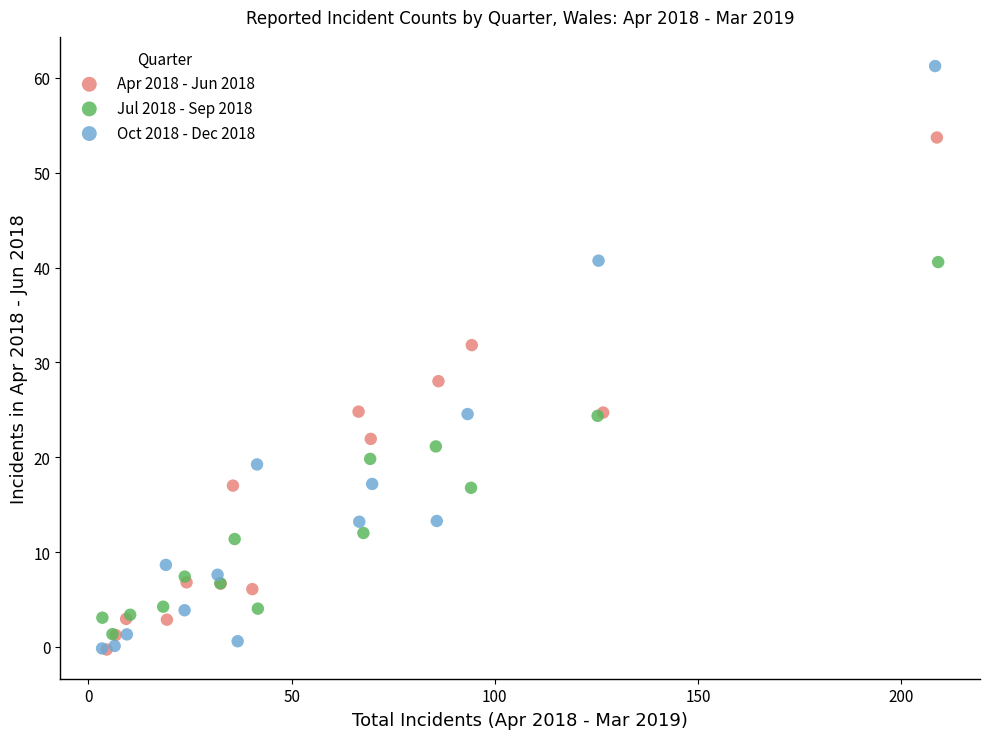

Which series has the widest spread of Y values?

Oct 2018 - Dec 2018